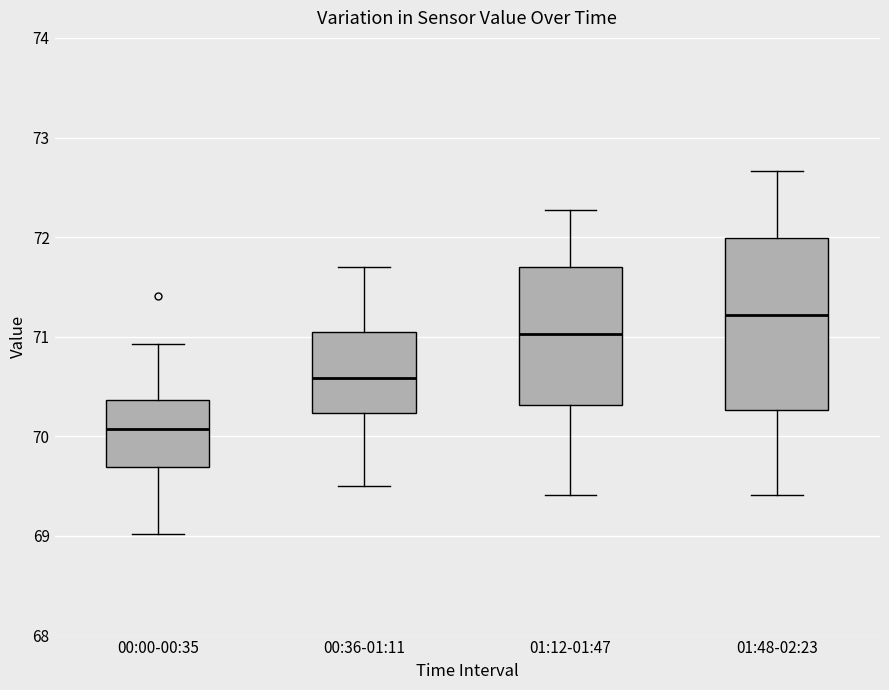

Where is the upper edge of the box for 01:48-02:23 on the y-axis? The values are not printed on the chart, so give them approximately, as read against the axis.

72.0